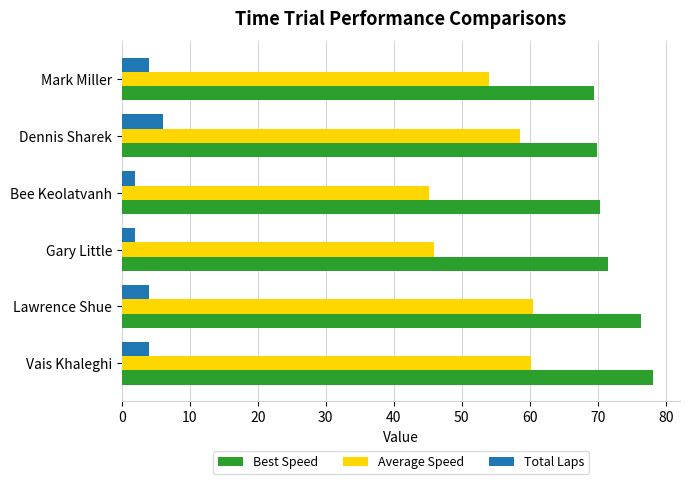

List the series in order of their peak value, highest first.

Best Speed, Average Speed, Total Laps